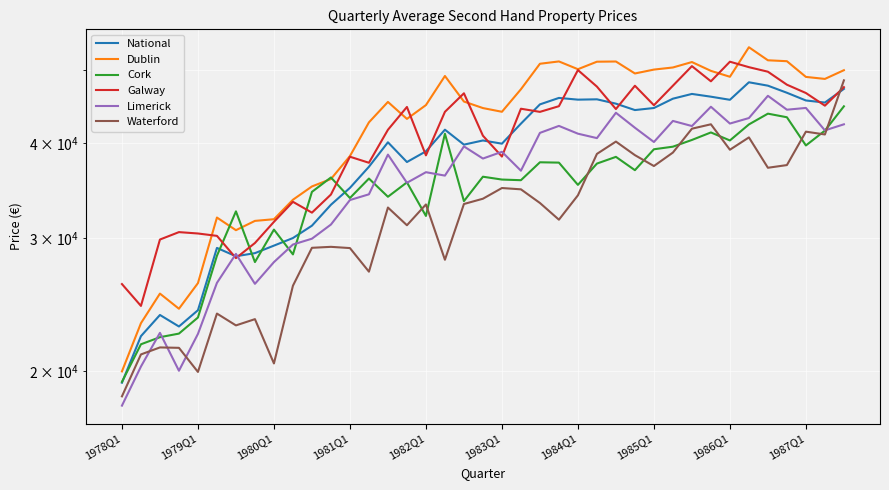

True or false: Cork and Waterford cross at least once.

True